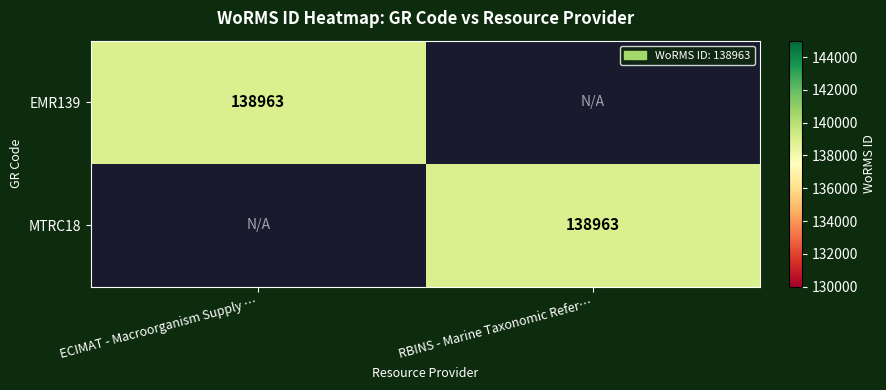

Is it true that MTRC18 equals 214334 at RBINS - Marine Taxonomic Refer…?

False